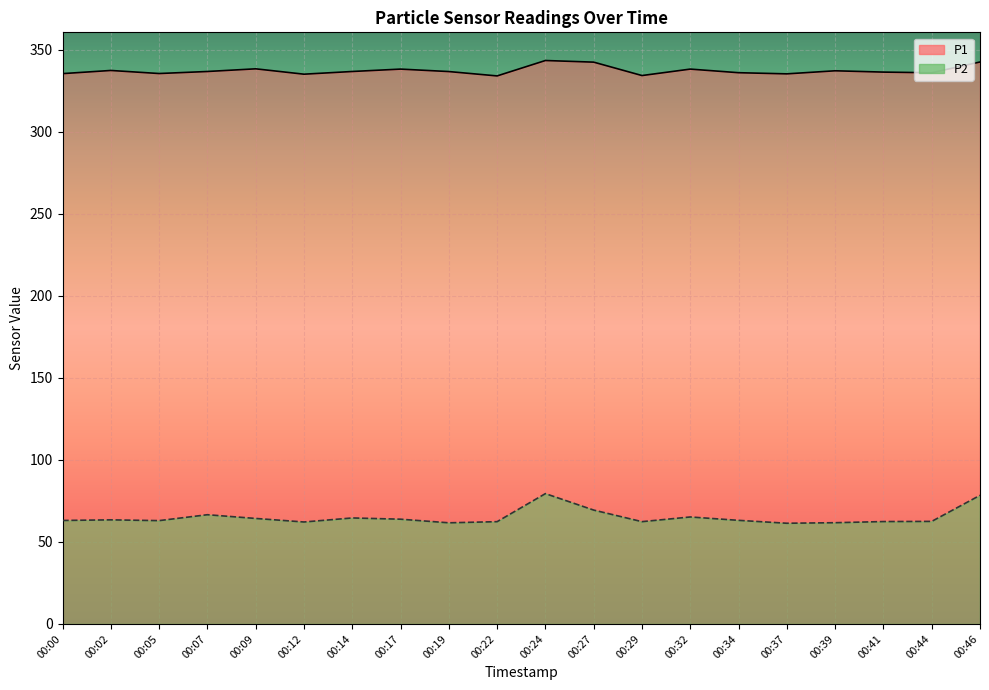

Which series has the largest total across all categories?

P1